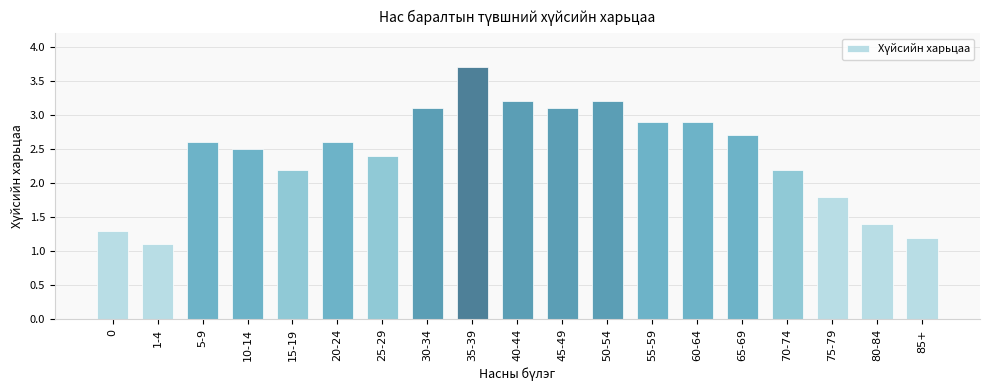

What is the label of the 18th bar from the right?

1-4